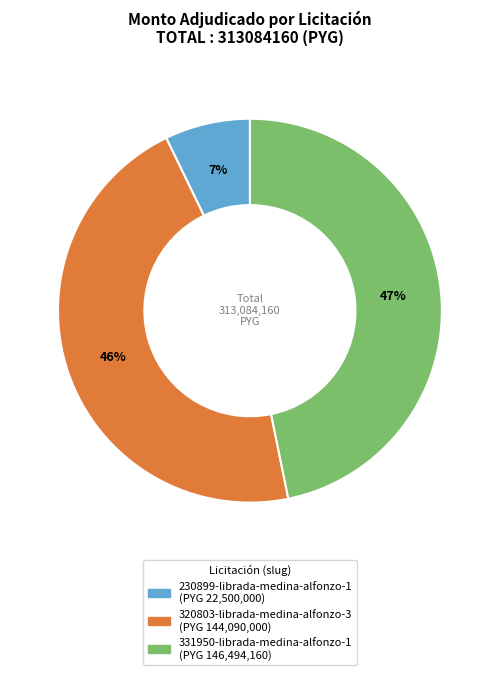

Which category has the biggest portion of the pie?

331950-librada-medina-alfonzo-1